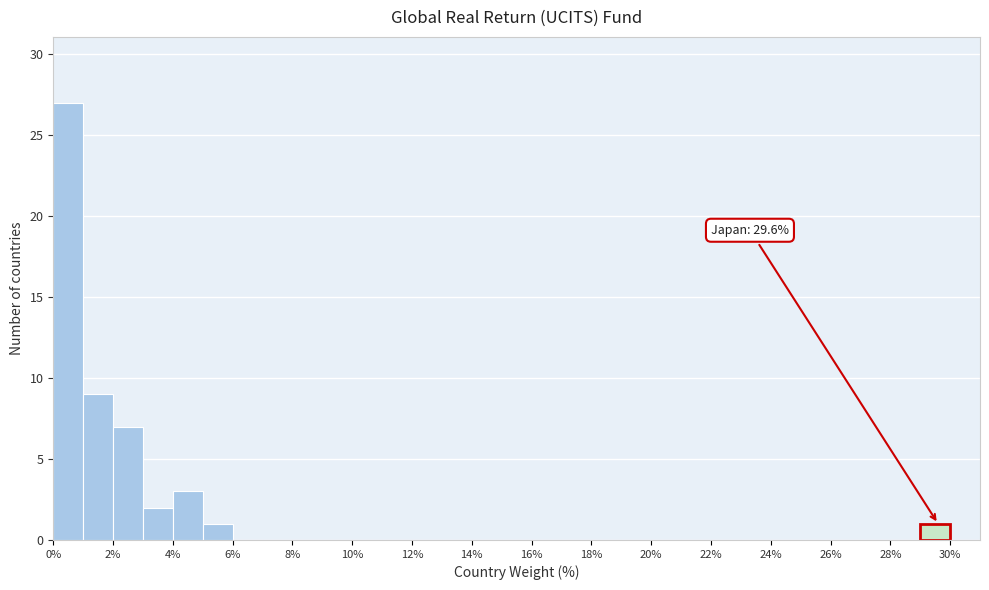

Which range on the x-axis has the tallest bar?

0 to 1